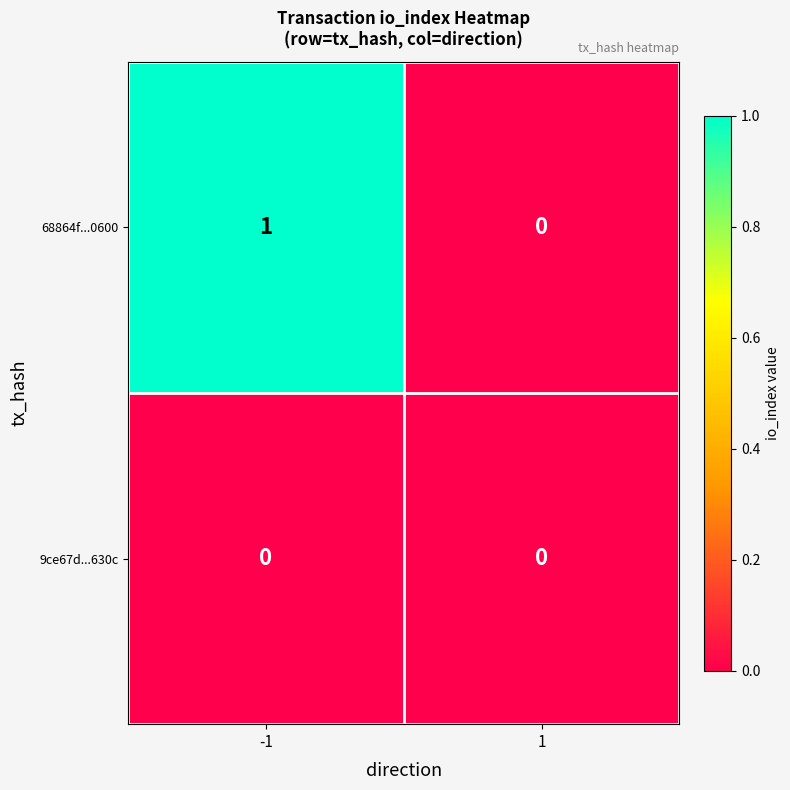

Reading left to right, list all the values displayed in this chart.

68864f...0600: -1=1	1=0
9ce67d...630c: -1=0	1=0